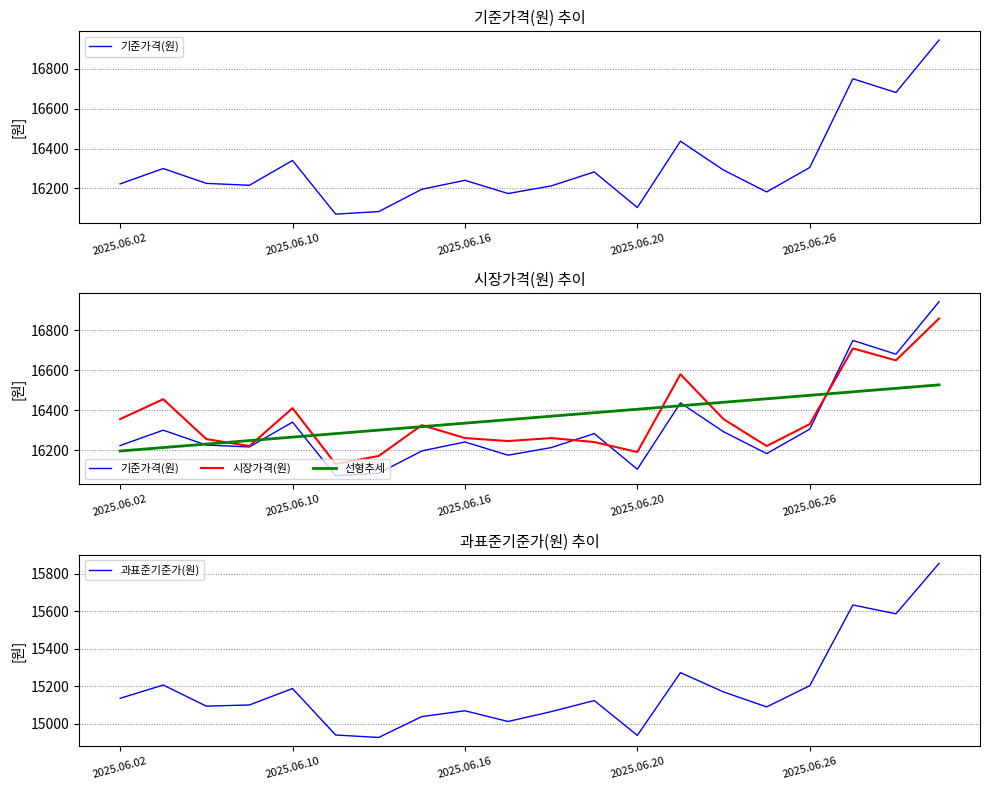

At which label is 선형추세 closest to 16361?

9